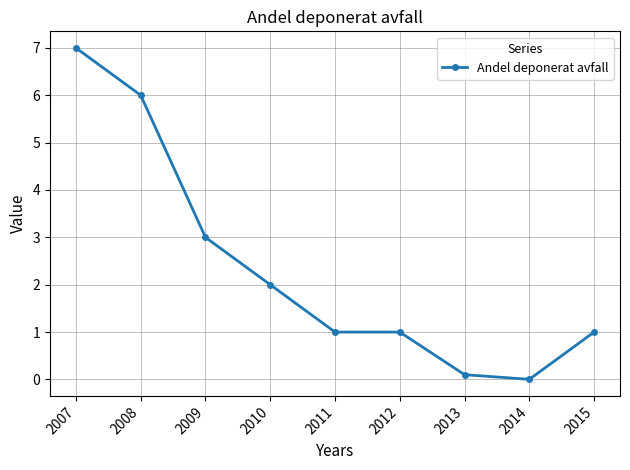

What is the difference between the maximum and minimum values?

7.0